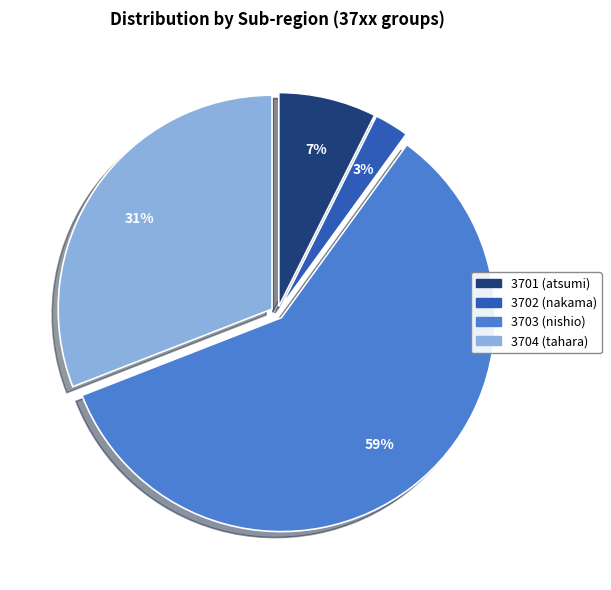

Is it true that 3704 is 40% of the pie?

False